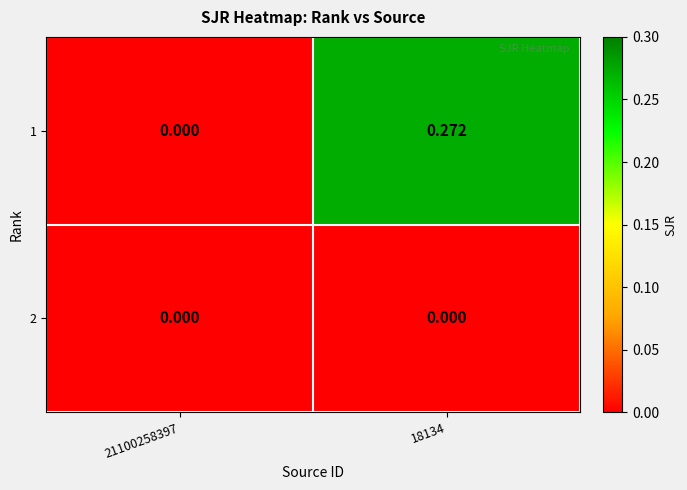

Which series changed the most between 21100258397 and 18134?

1